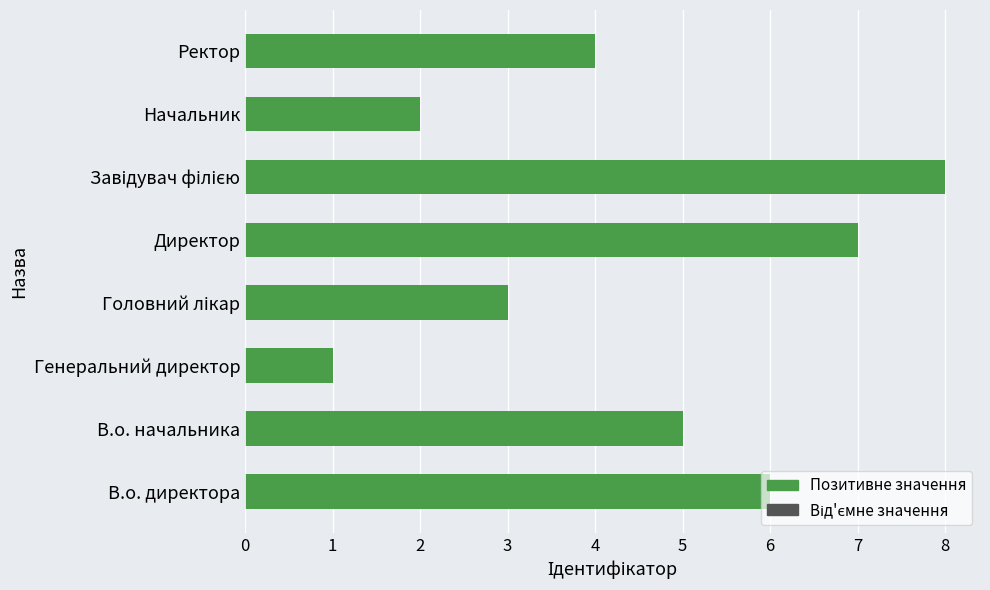

What value does the data have at В.о. директора?

6